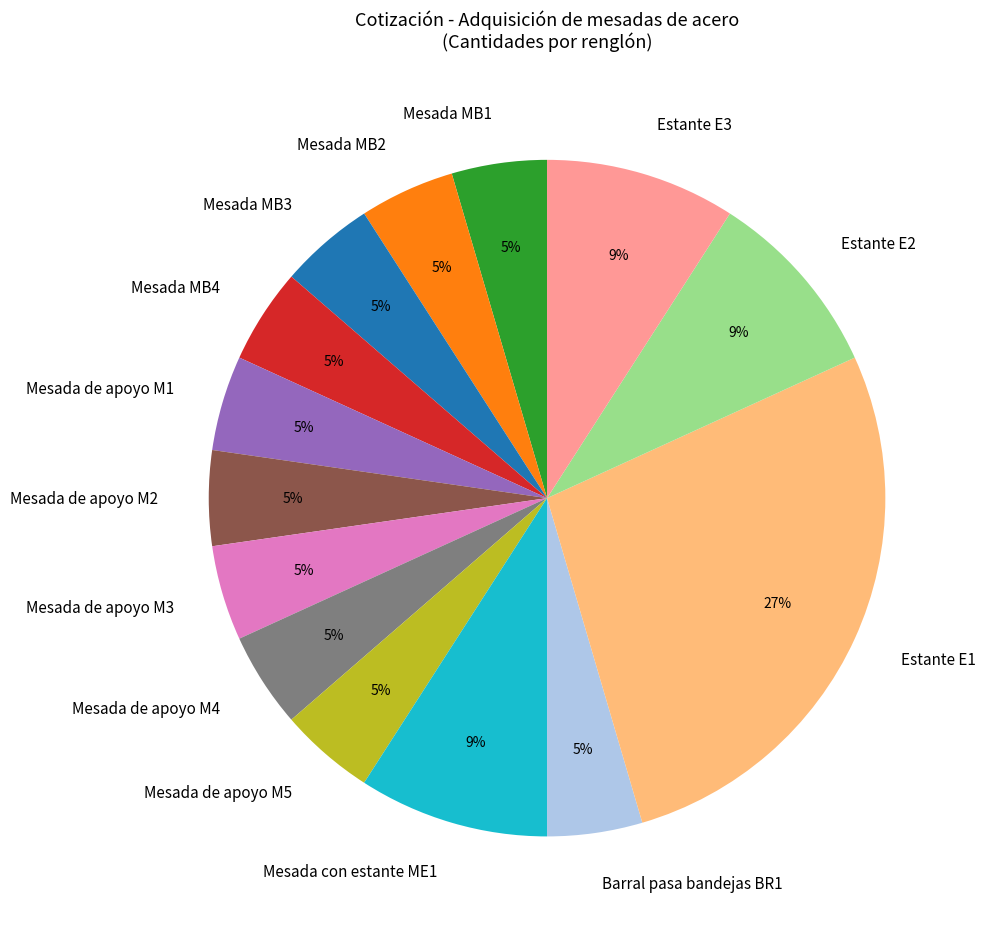

What is the ratio of the value at Mesada MB4 to the value at Mesada de apoyo M5?

1.0